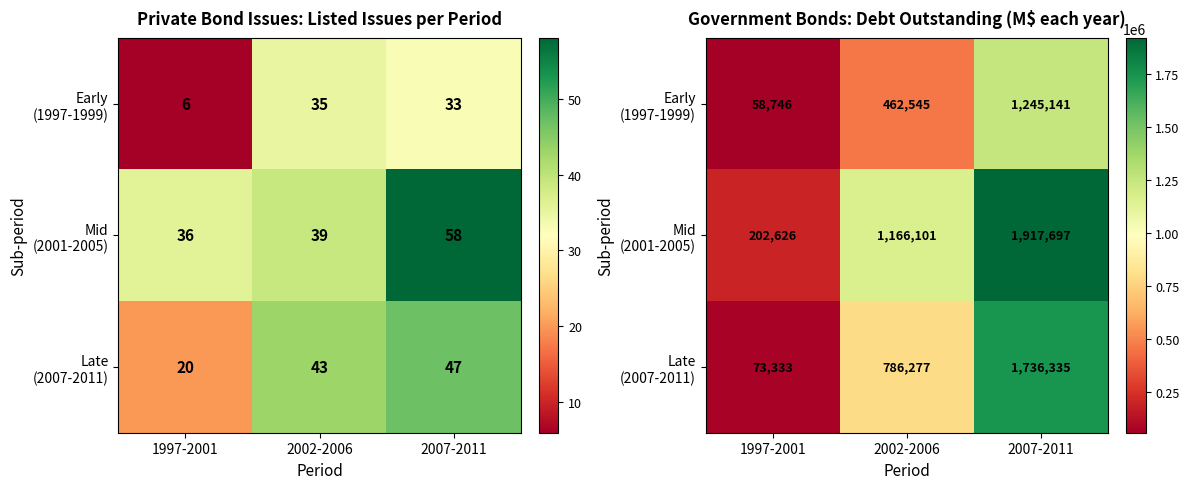

List the series in order of their overall mean, highest first.

Mid (2001-2005), Late (2007-2011), Early (1997-1999)